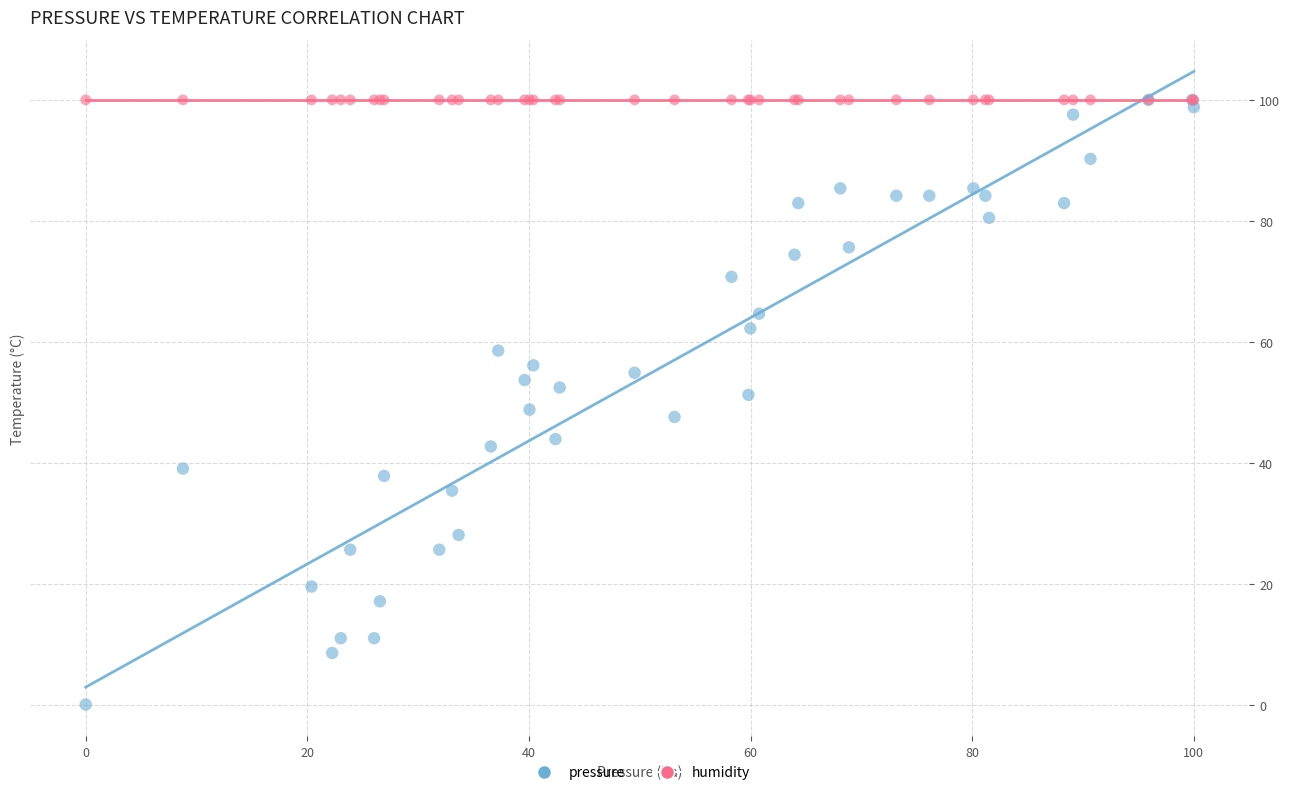

Which series contains the lowest Y value?

pressure